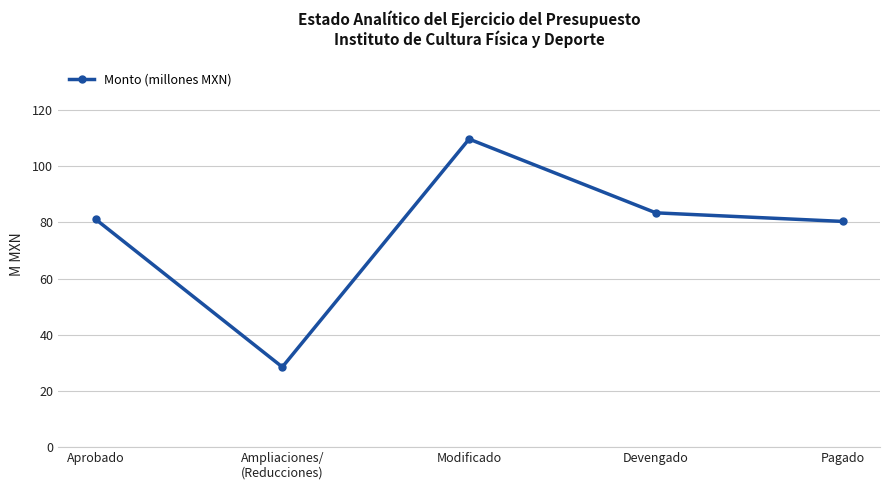

What is the change in value from Ampliaciones/
(Reducciones) to Devengado?

+54.9